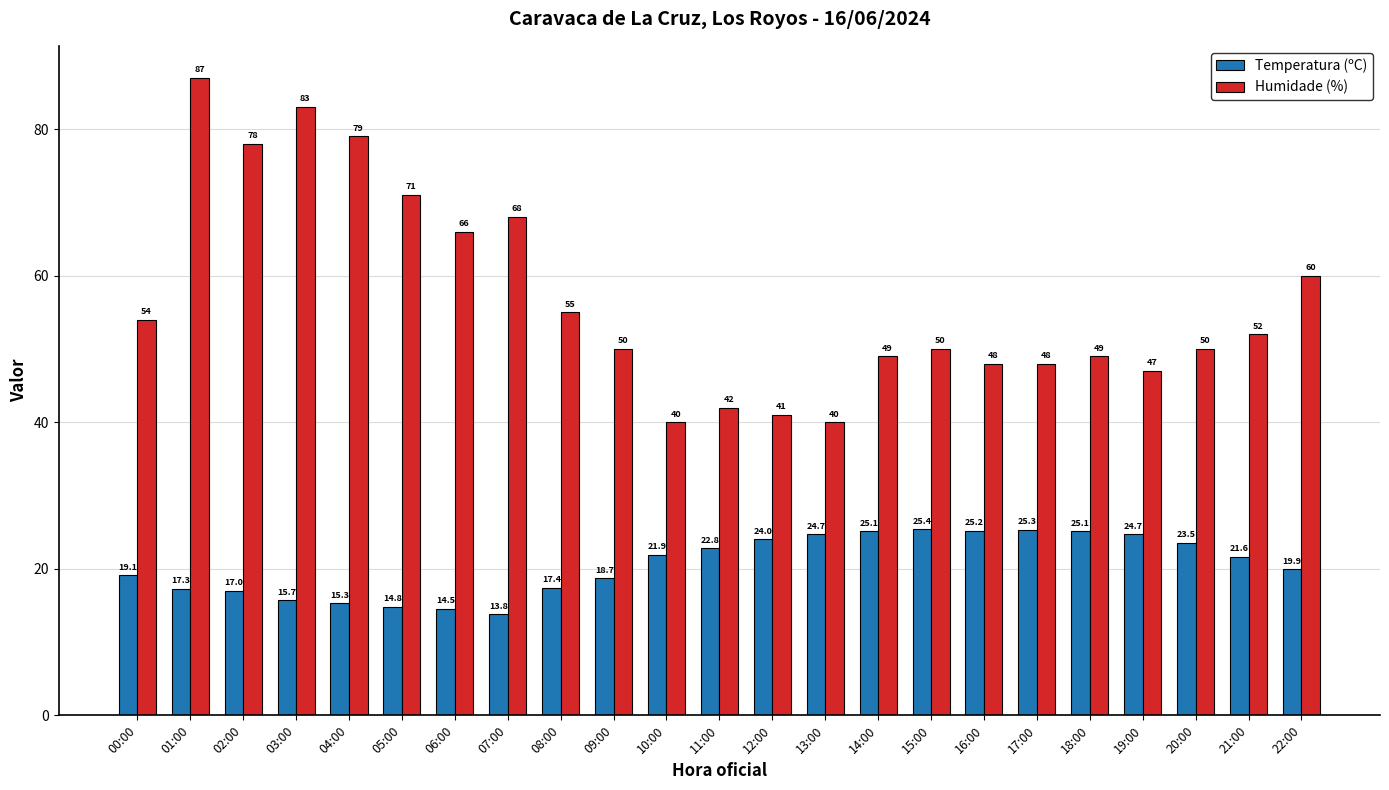

Reading left to right, transcribe all the data shown in this chart.

Temperatura (ºC): 00:00=19.1	01:00=17.3	02:00=17.0	03:00=15.7	04:00=15.3	05:00=14.8	06:00=14.5	07:00=13.8	08:00=17.4	09:00=18.7	10:00=21.9	11:00=22.8	12:00=24.0	13:00=24.7	14:00=25.1	15:00=25.4	16:00=25.2	17:00=25.3	18:00=25.1	19:00=24.7	20:00=23.5	21:00=21.6	22:00=19.9
Humidade (%): 00:00=54.0	01:00=87.0	02:00=78.0	03:00=83.0	04:00=79.0	05:00=71.0	06:00=66.0	07:00=68.0	08:00=55.0	09:00=50.0	10:00=40.0	11:00=42.0	12:00=41.0	13:00=40.0	14:00=49.0	15:00=50.0	16:00=48.0	17:00=48.0	18:00=49.0	19:00=47.0	20:00=50.0	21:00=52.0	22:00=60.0